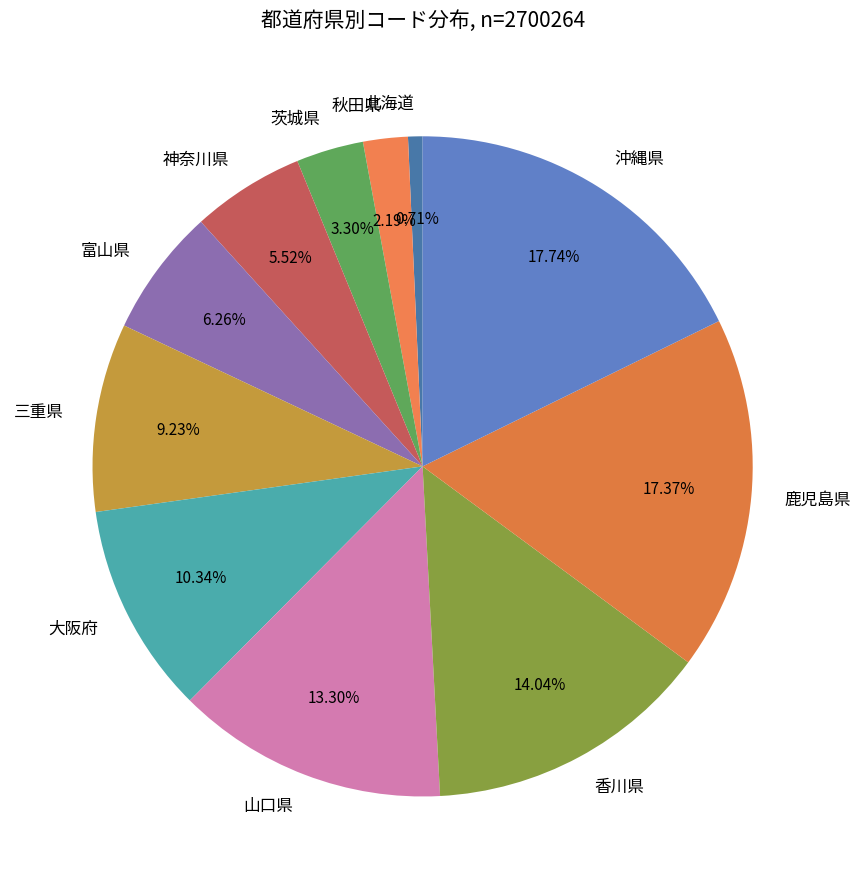

To the nearest percent, what portion does 鹿児島県 represent?

17%